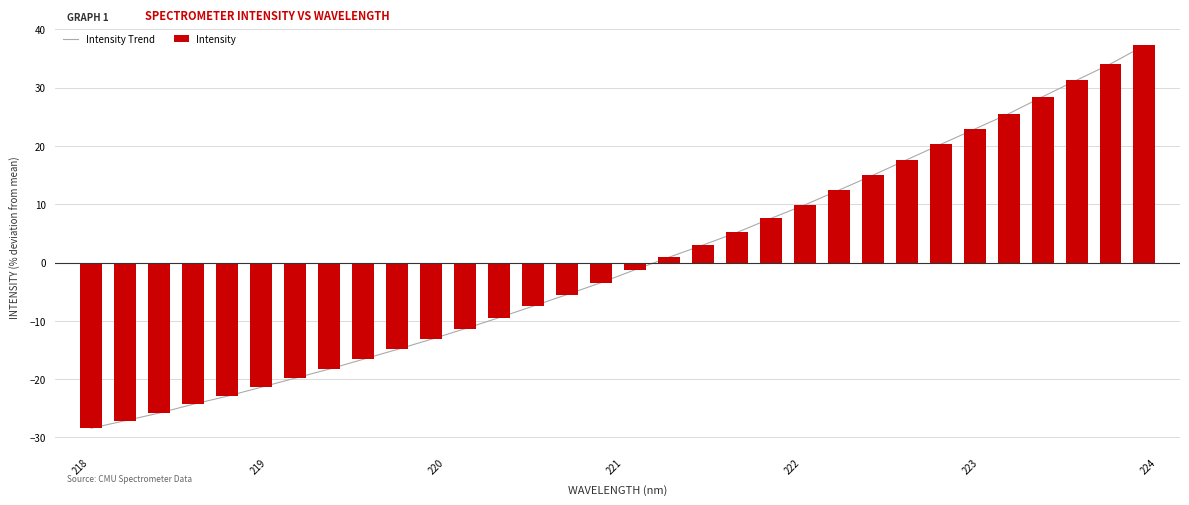

Are the bars horizontal?

No